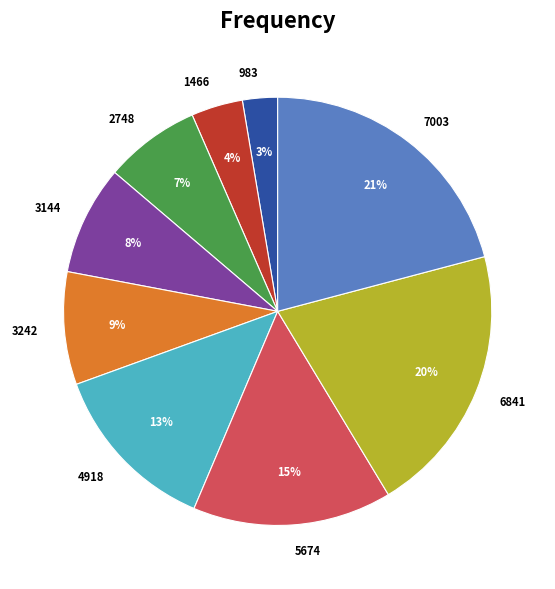

To the nearest percent, what portion does 983 represent?

3%